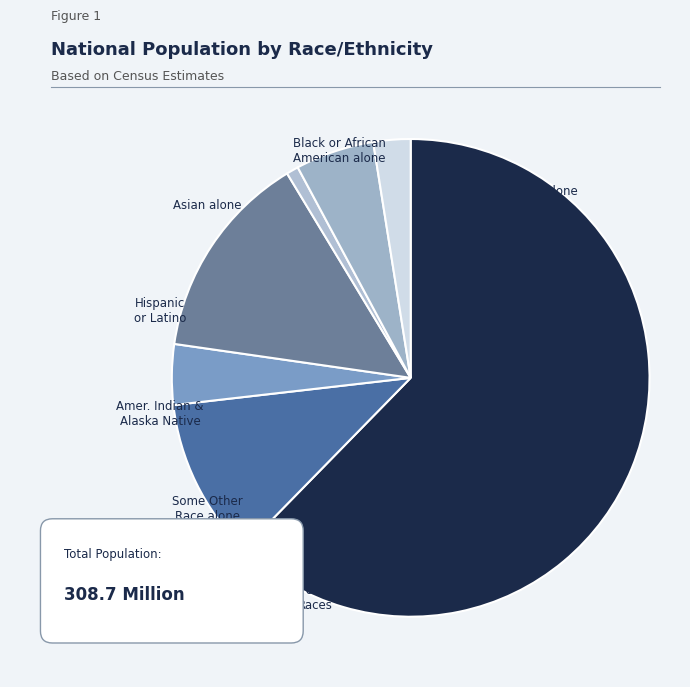

To the nearest percent, what is the average slice percentage?

14%